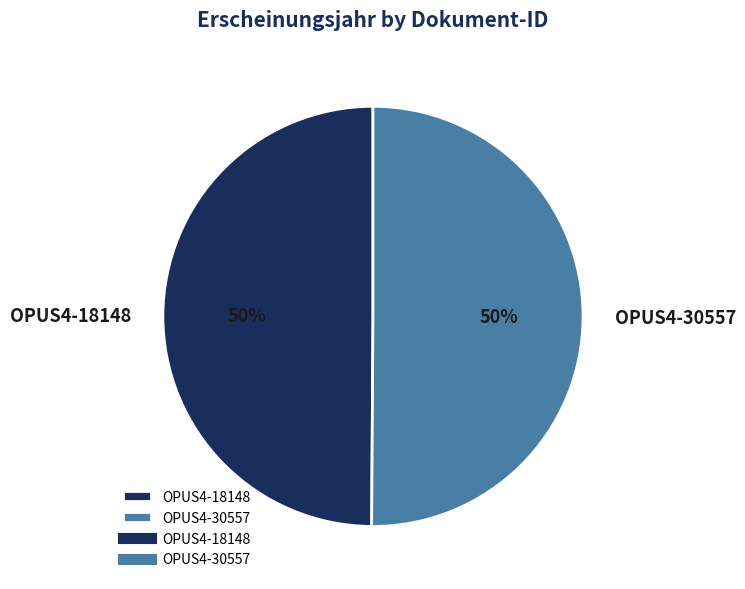

Count the number of slices in the pie.

2